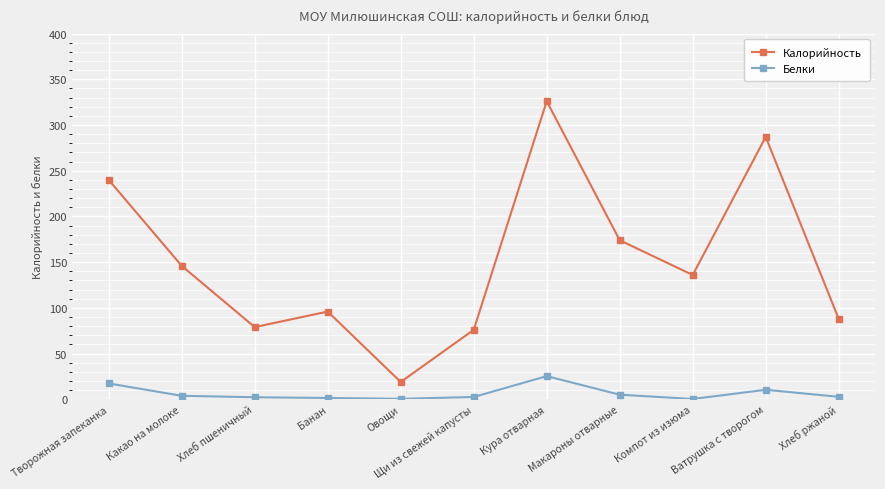

How many categories are shown in the chart?

11